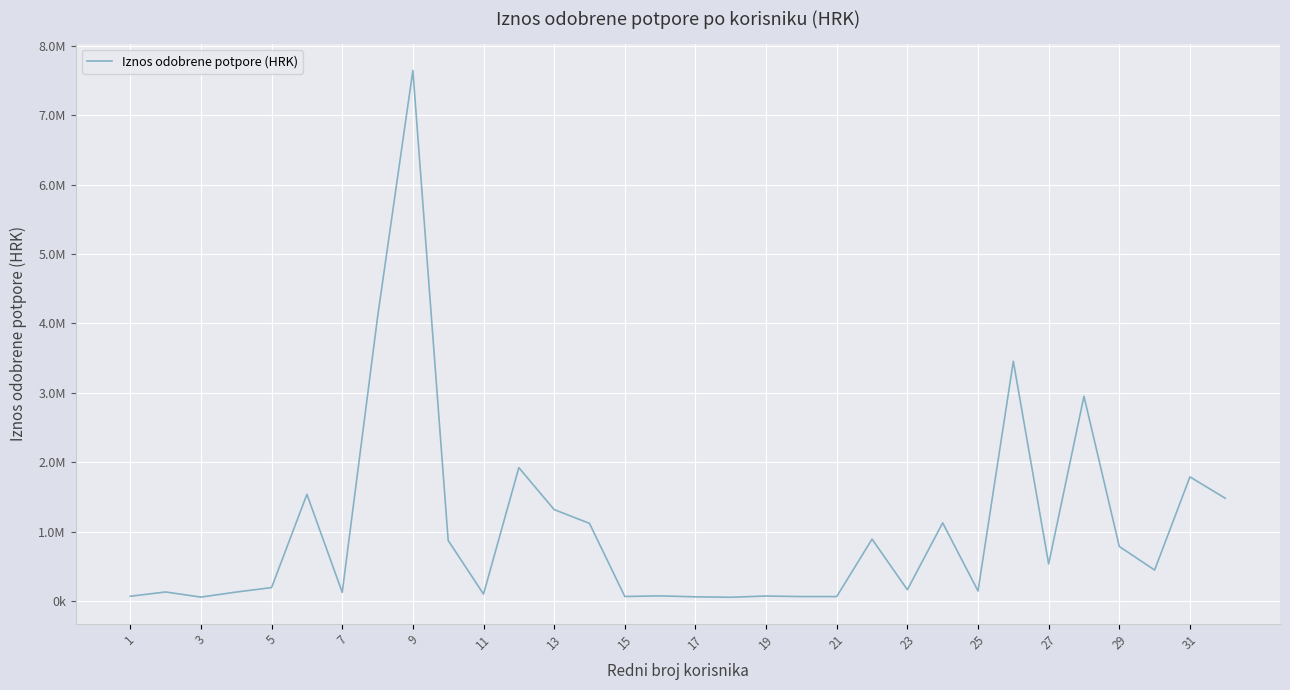

How many points are higher than both their immediate neighbors (excluding endpoints)?

11